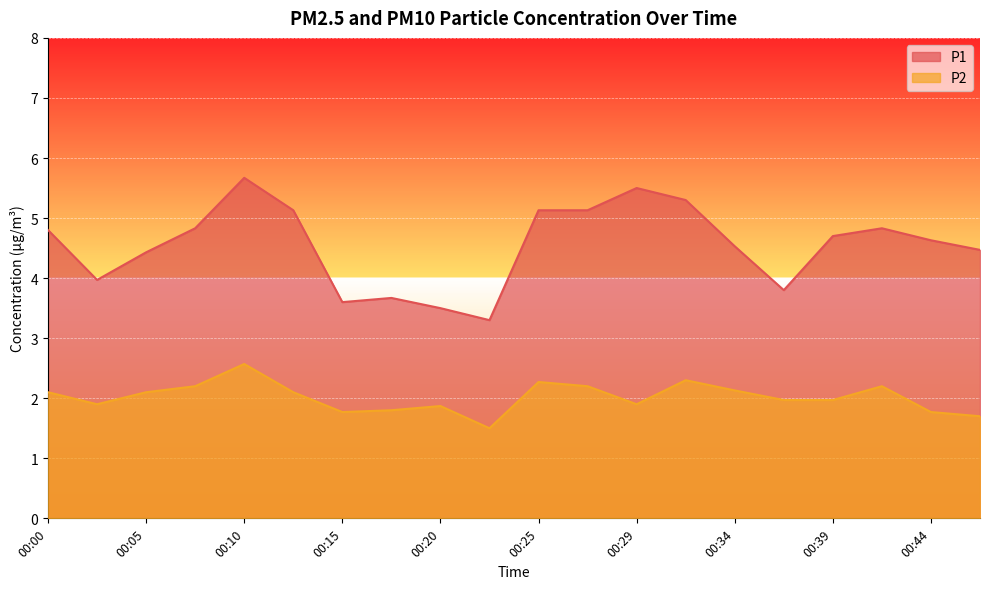

What is the value of the P1 point at the 20th from the left?

4.5